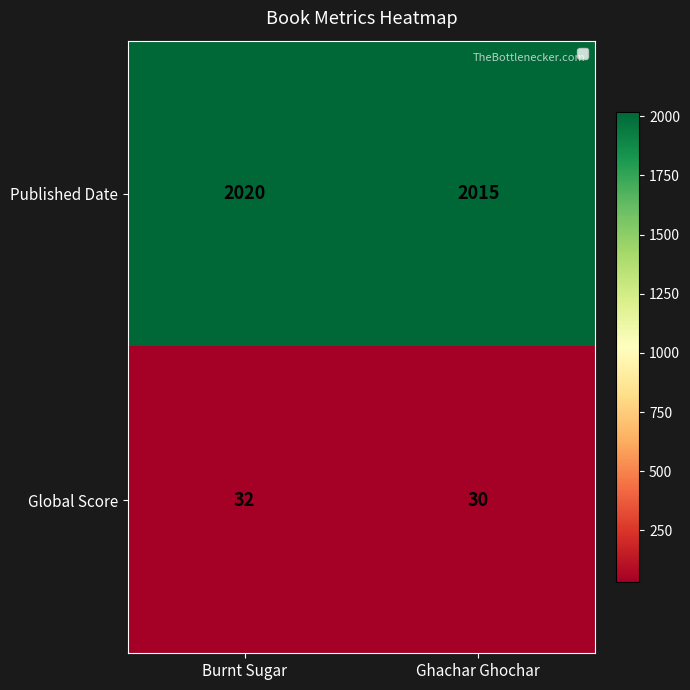

List the series in order of their overall mean, lowest first.

Global Score, Published Date